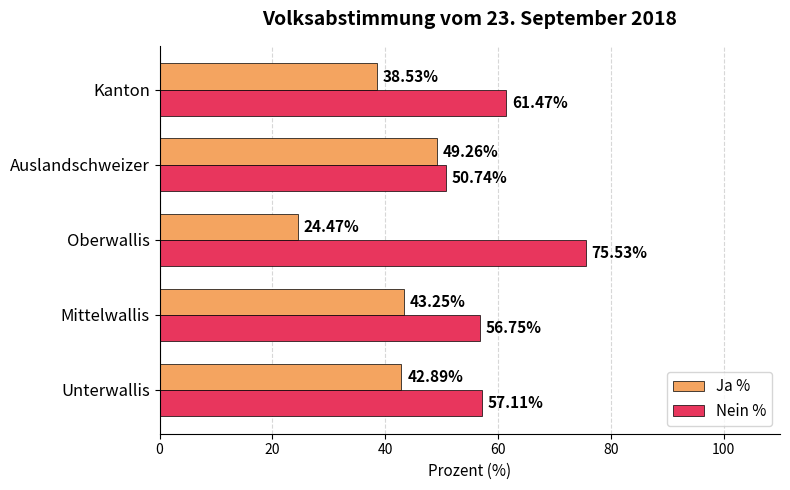

What is the average value of the Nein % series?

60.3